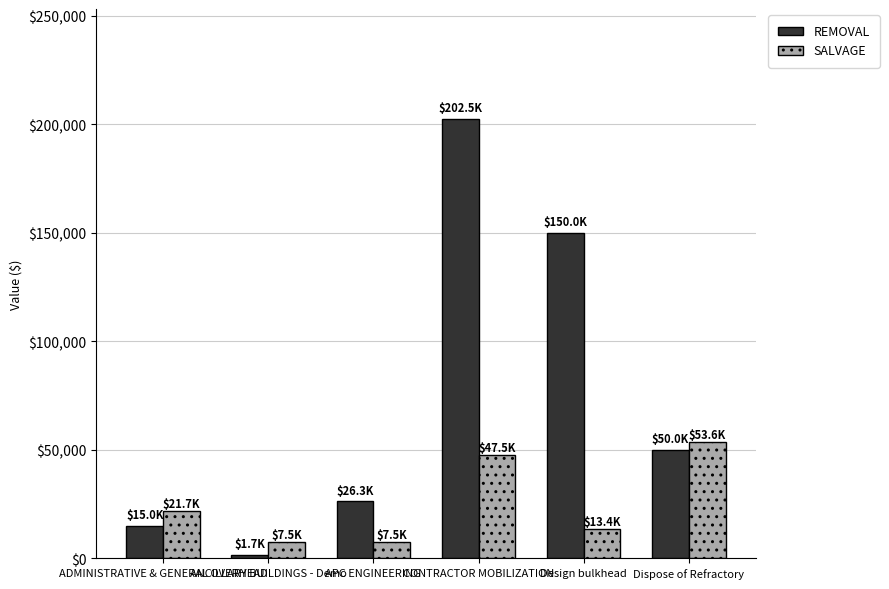

What is the total value across all series at CONTRACTOR MOBILIZATION?

249991.0